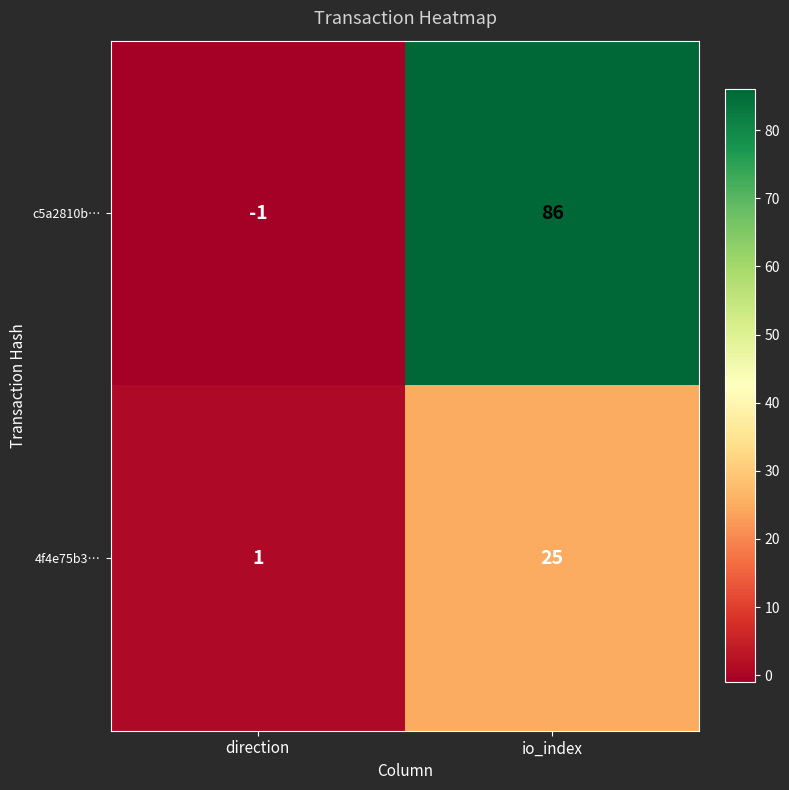

What is the difference between the c5a2810b… values at direction and io_index?

87